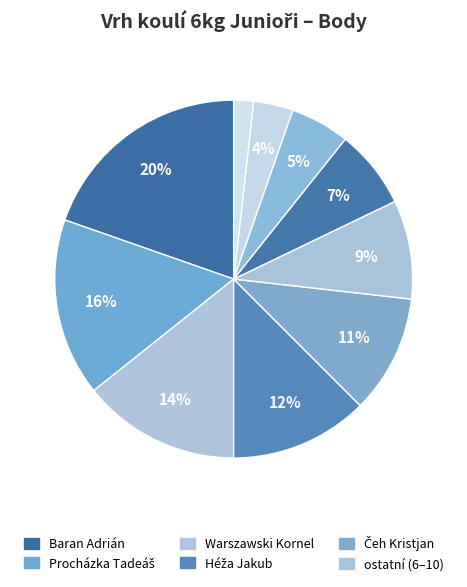

Count the number of slices in the pie.

10